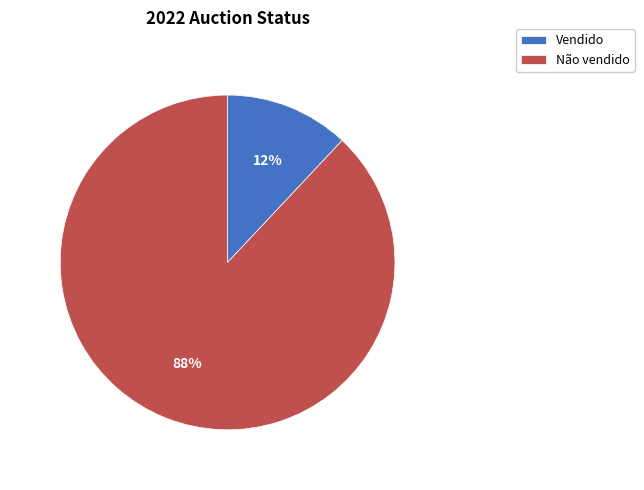

Which slice represents more than half of the pie?

Não vendido